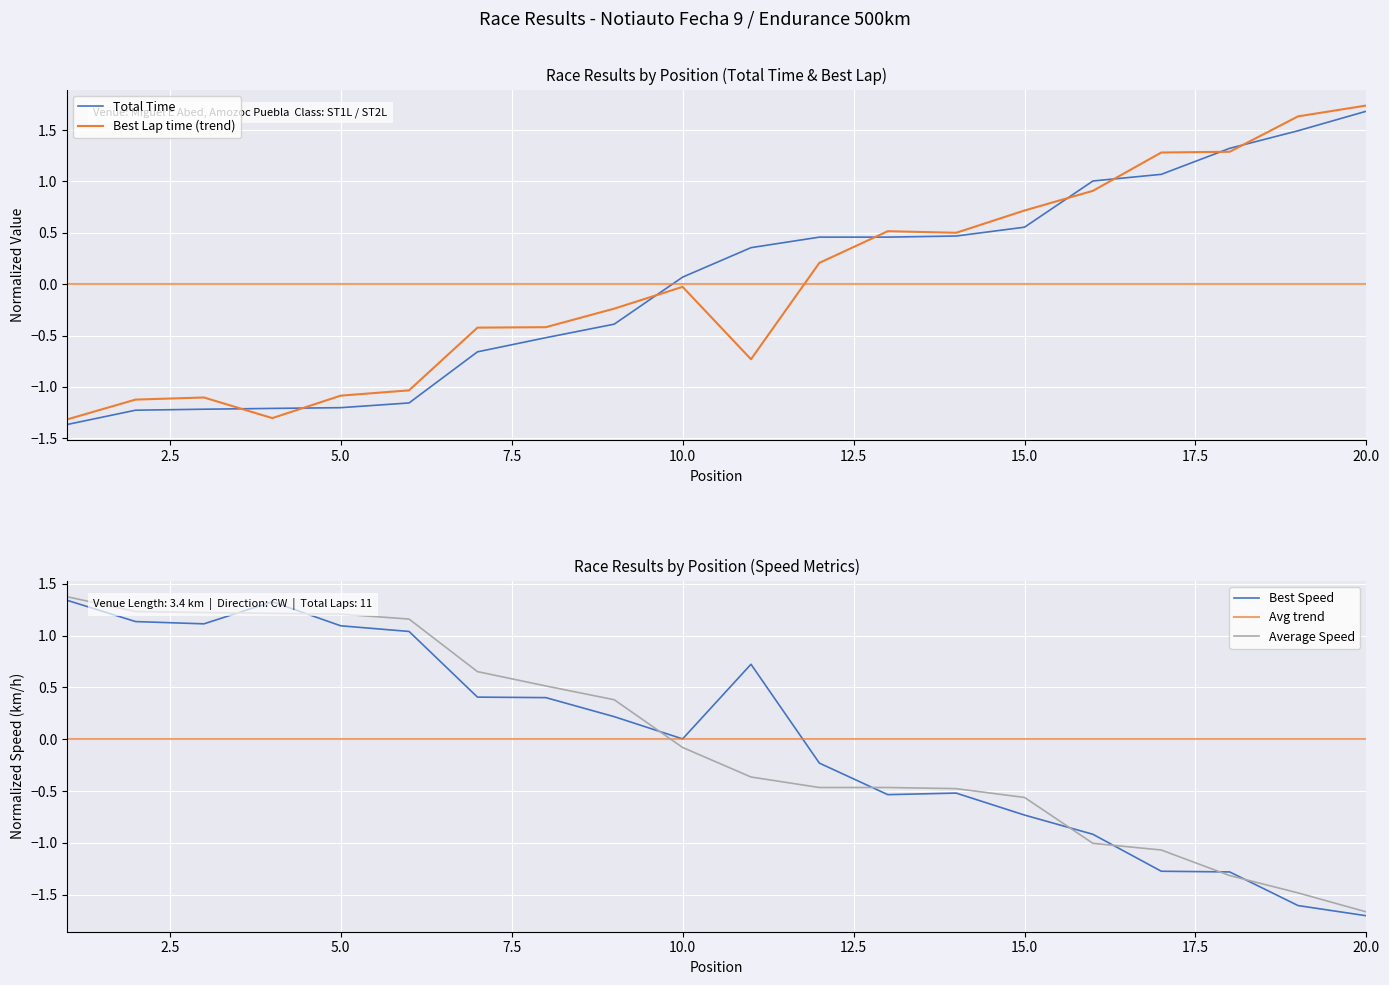

What is the value of the Average Speed point at the 16th from the left?

-1.0